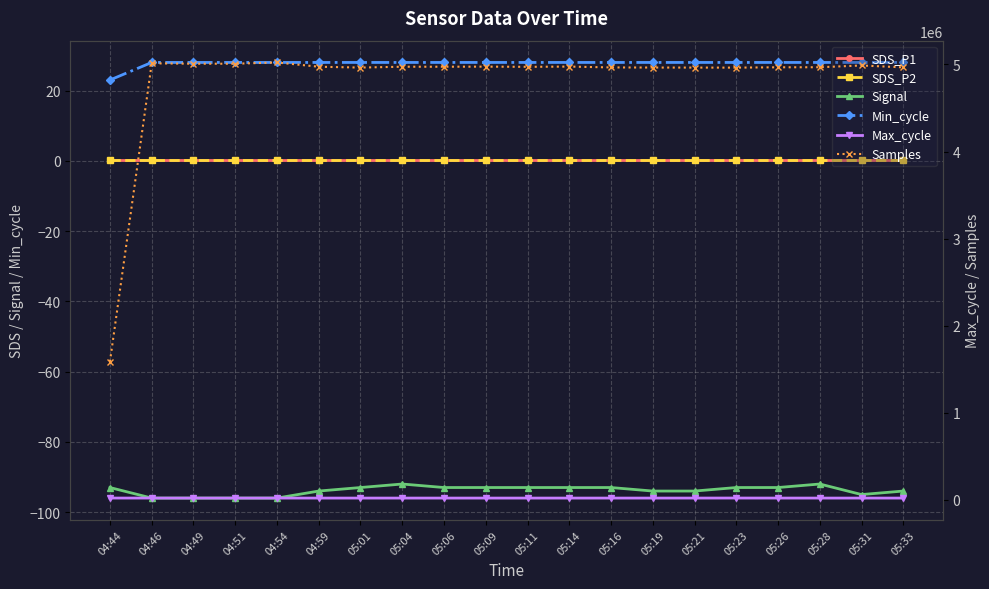

What position from the right is 05:11?

10